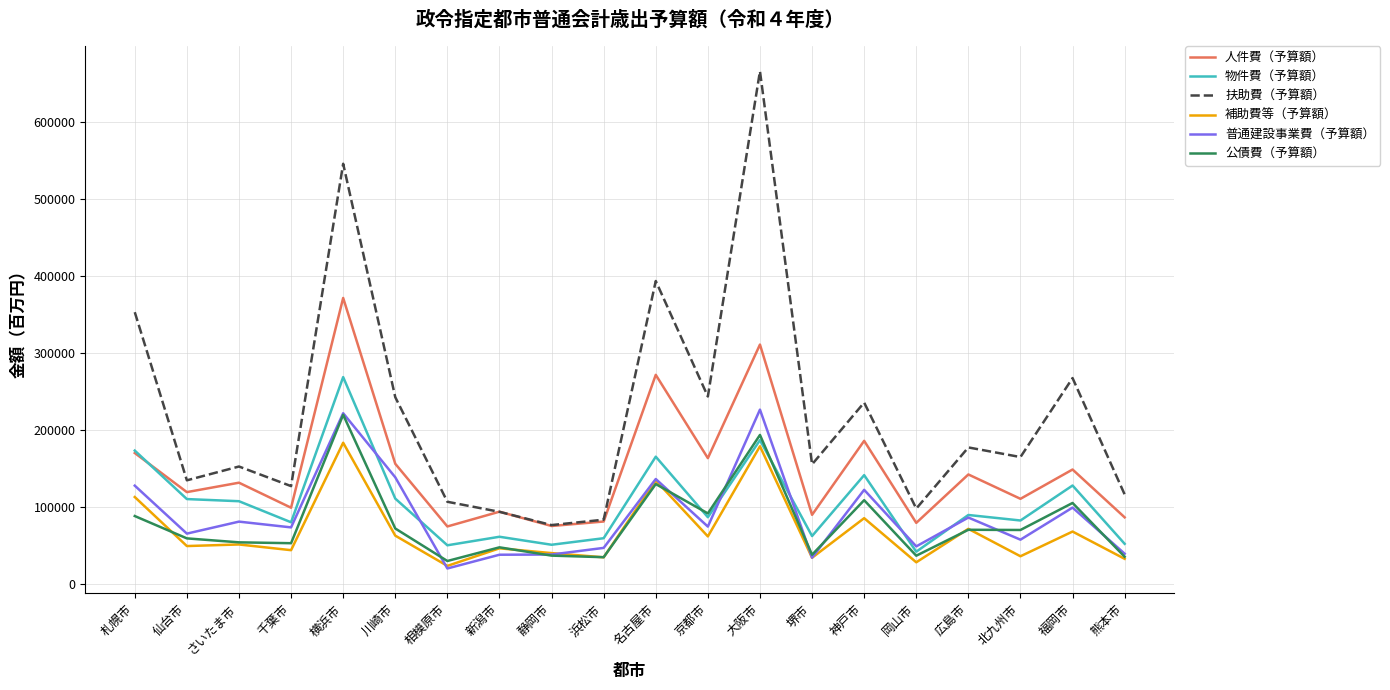

True or false: 公債費（予算額） and 扶助費（予算額） cross at least once.

False